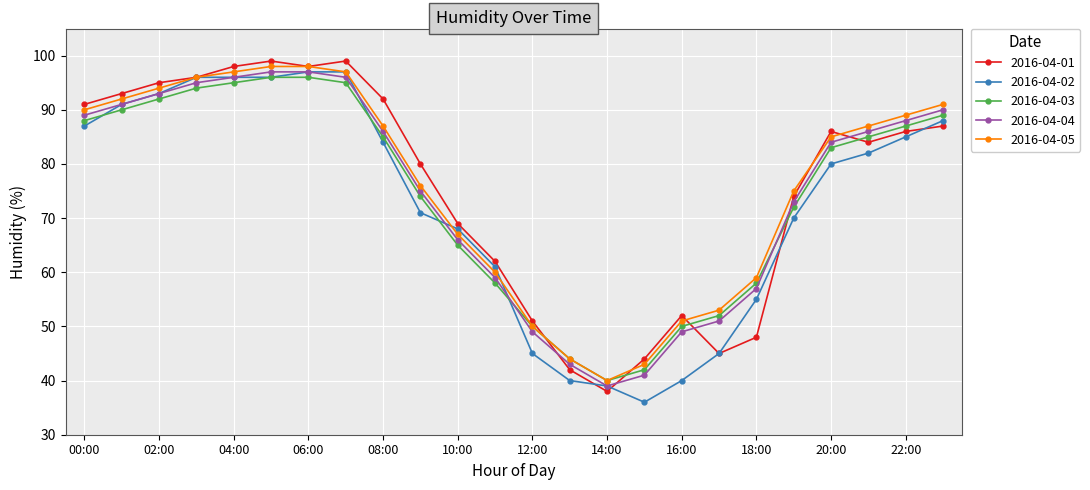

What is the average value of the 2016-04-05 series?

76